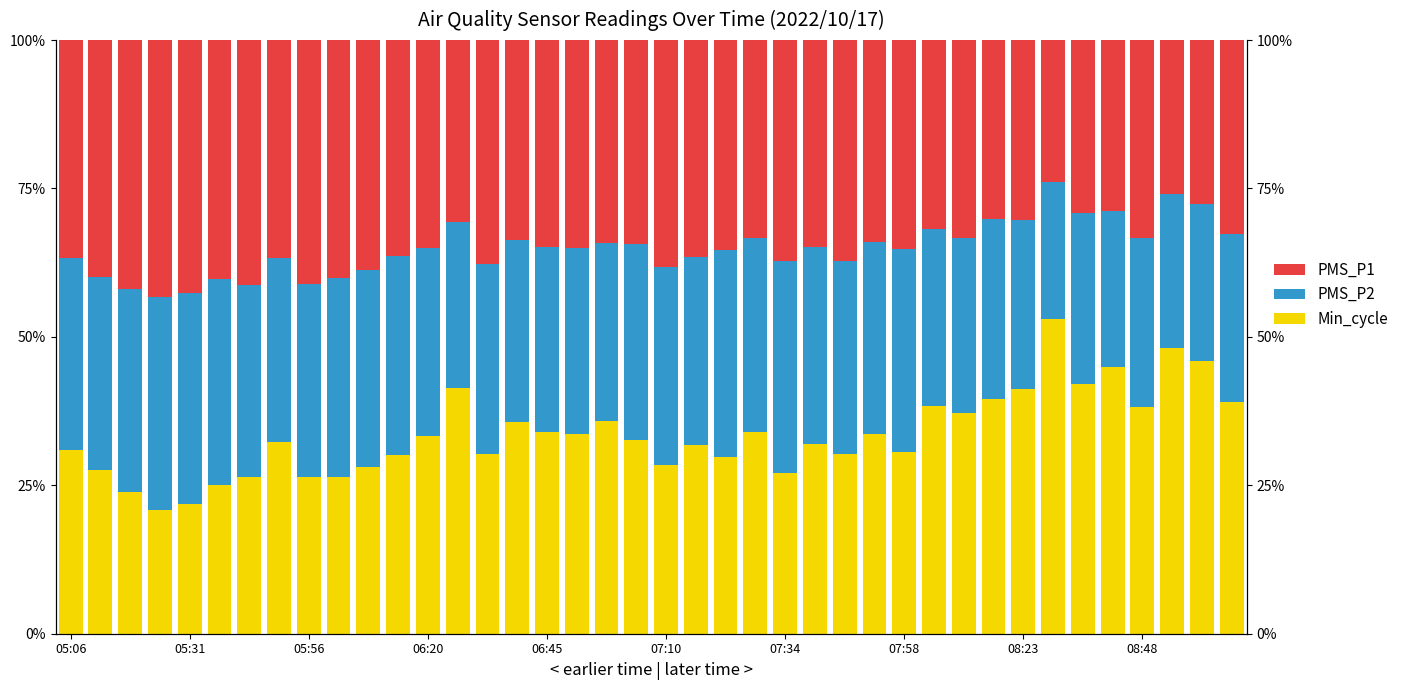

How many bars are there in each group?

3